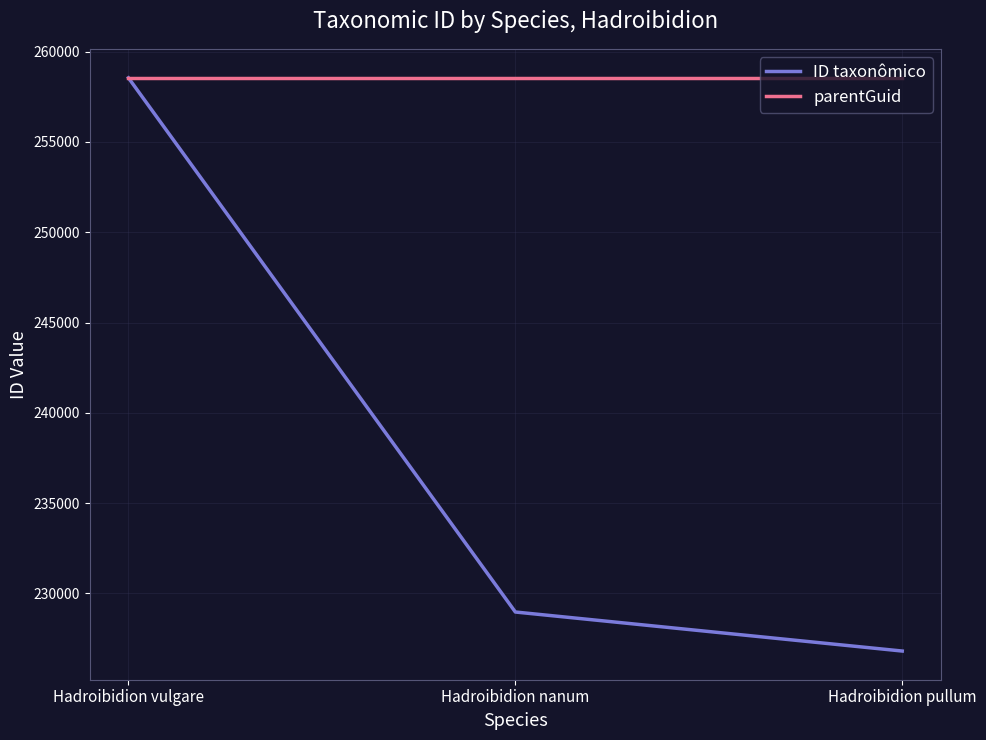

The ID taxonômico series shows 226804 at Hadroibidion pullum. True or false?

True